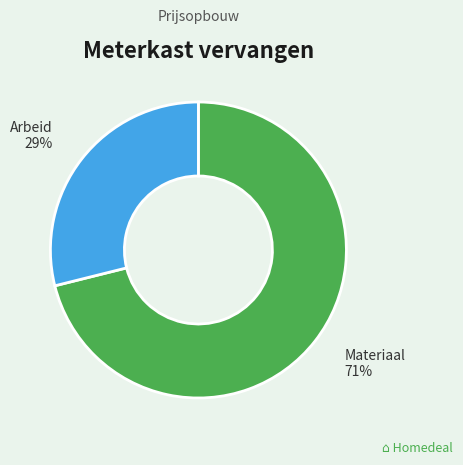

Is there any slice that represents more than half of the pie?

Yes